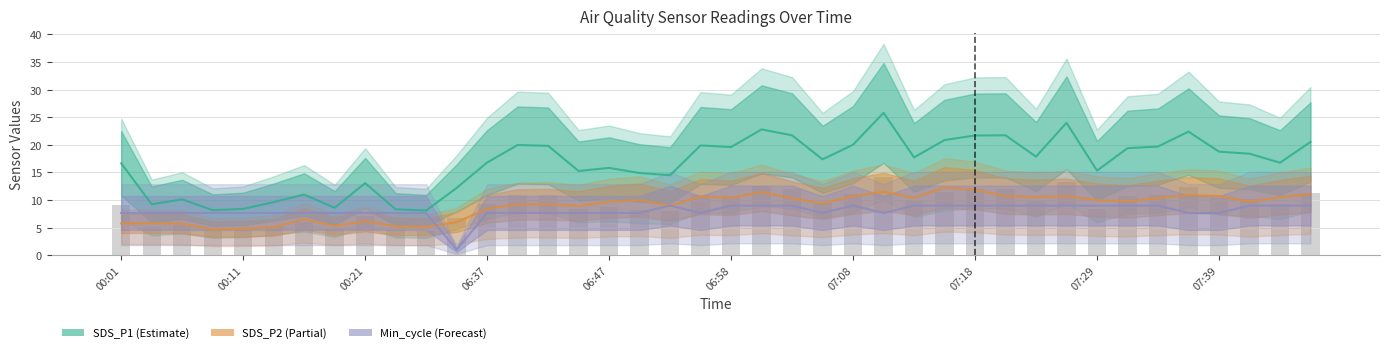

What is the average value of the SDS_P1 series?

16.6